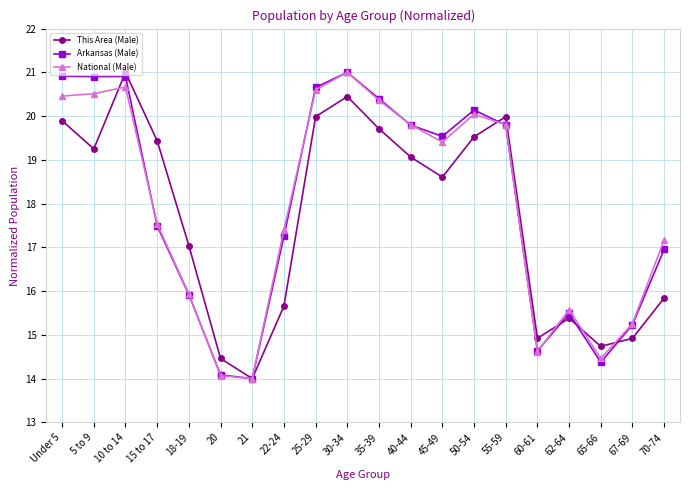

Is the value of National (Male) at Under 5 greater than the value of This Area (Male) at 18-19?

Yes